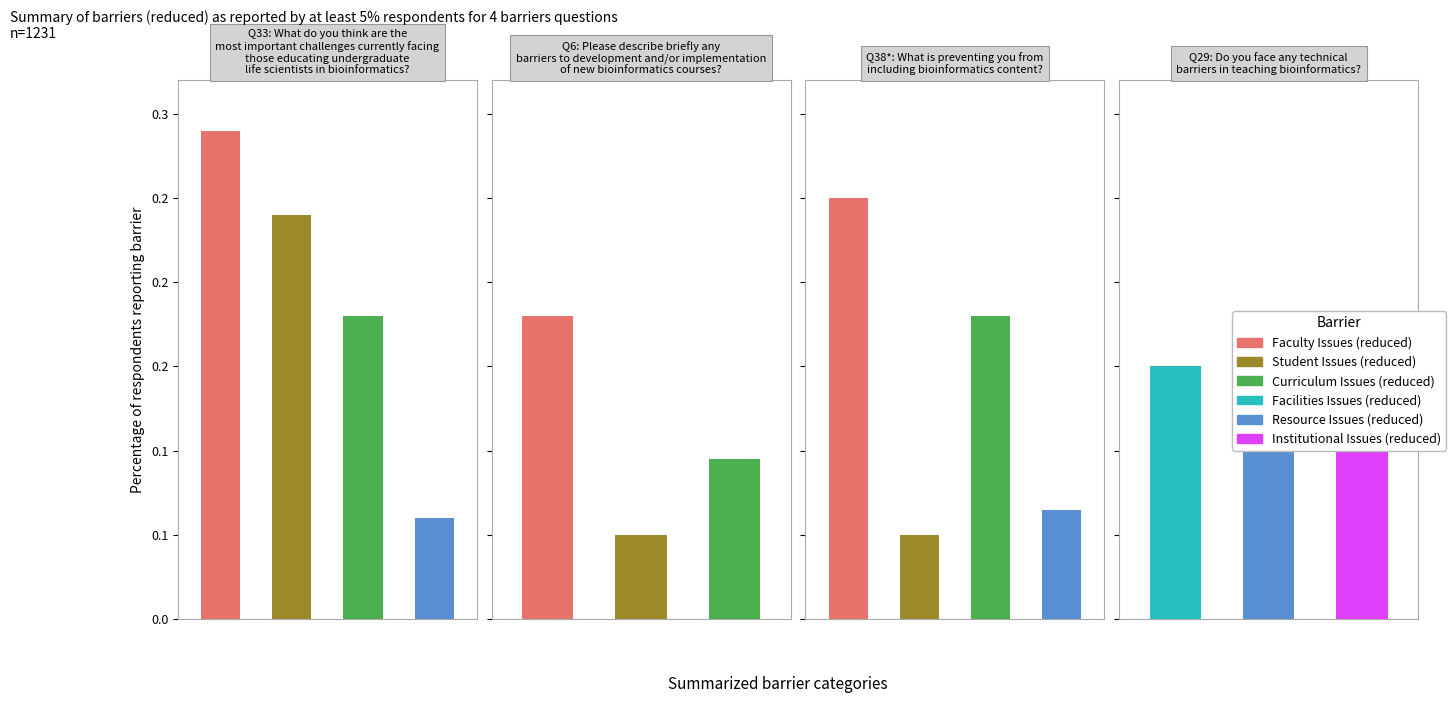

Is the value of Student Issues (reduced) at 3 greater than the value of Institutional Issues (reduced) at 2?

No